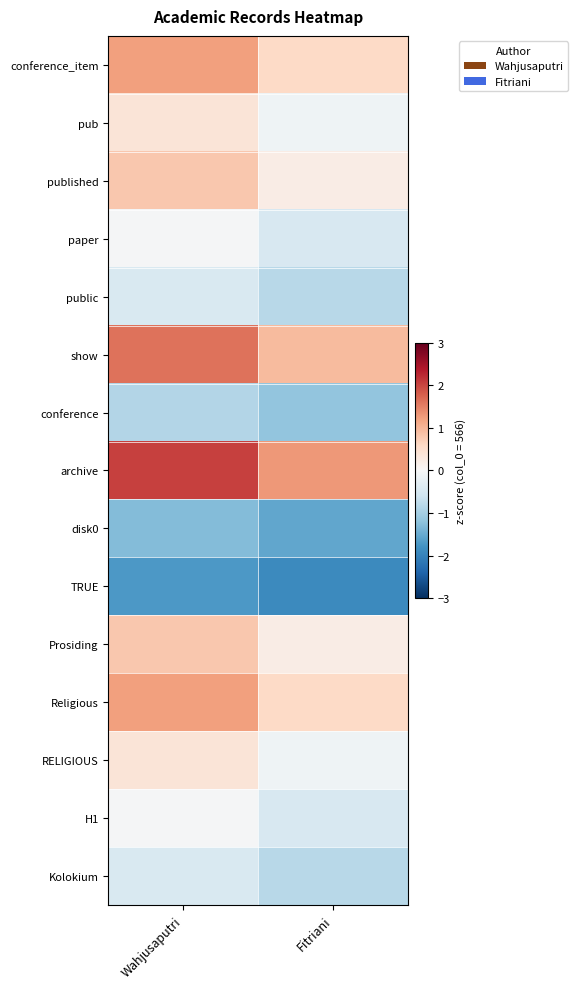

What is the difference between the highest and lowest values at Wahjusaputri?

3.8